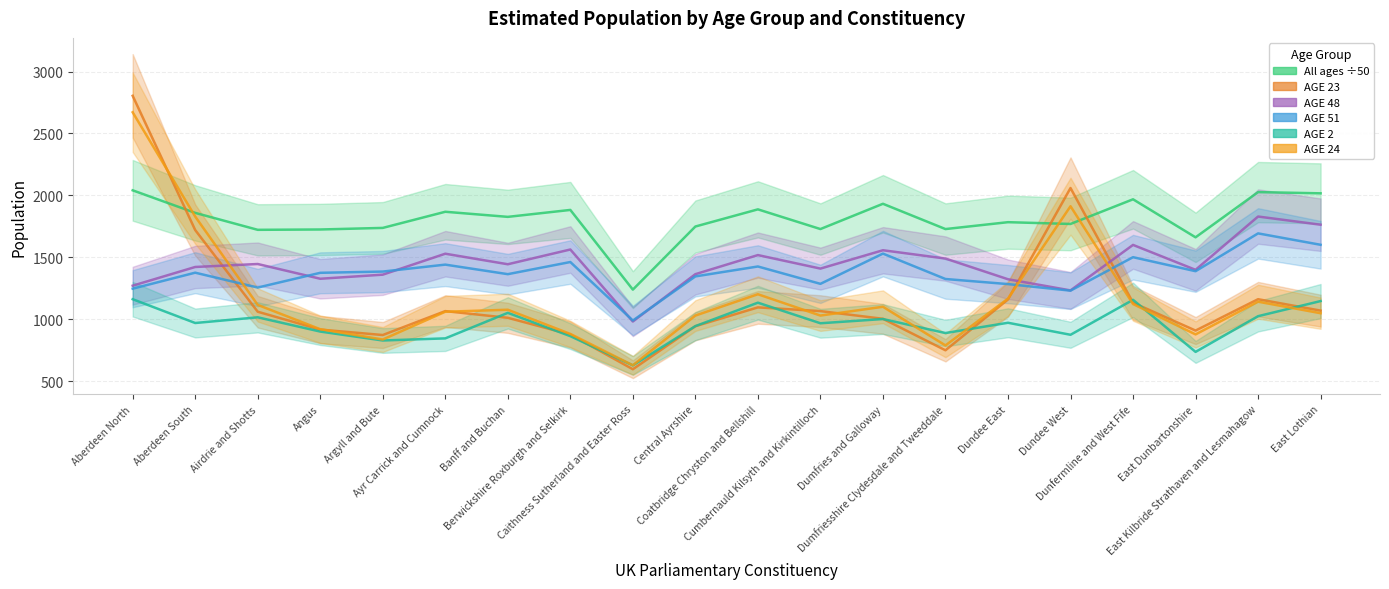

Which series ends up on top after the final intersection of AGE 2 and AGE 23?

AGE 2